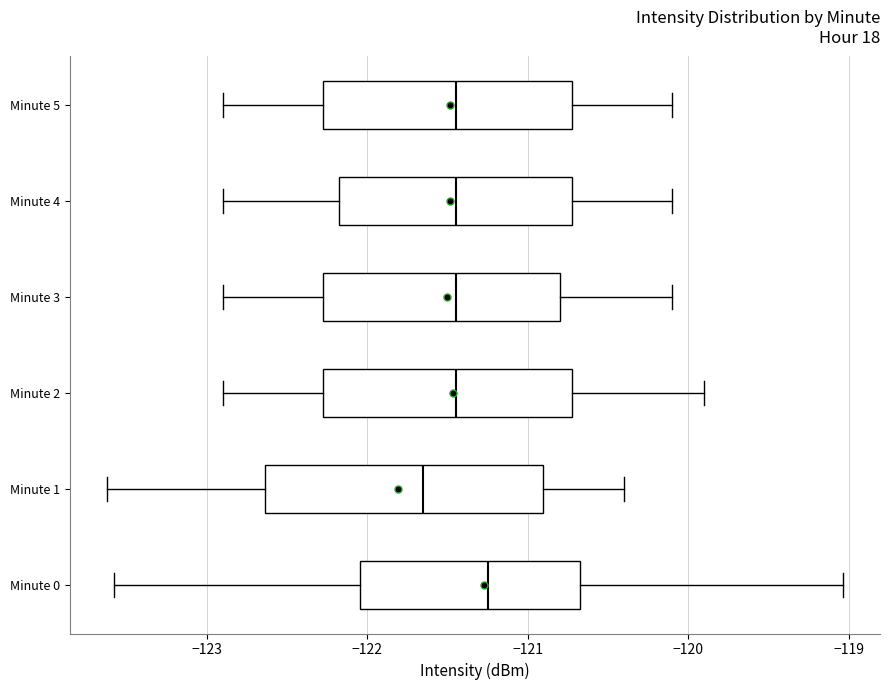

Reading bottom to top, read every box against the x-axis: the position of its median line, the range the box covers, and the ends of its whiskers. The values are not printed on the chart, so give them approximately, as read against the axis.

Minute 0: median -121.2, box -122.0 to -120.7, whiskers -123.6 to -119.0
Minute 1: median -121.6, box -122.6 to -120.9, whiskers -123.6 to -120.4
Minute 2: median -121.4, box -122.3 to -120.7, whiskers -122.9 to -119.9
Minute 3: median -121.4, box -122.3 to -120.8, whiskers -122.9 to -120.1
Minute 4: median -121.4, box -122.2 to -120.7, whiskers -122.9 to -120.1
Minute 5: median -121.4, box -122.3 to -120.7, whiskers -122.9 to -120.1